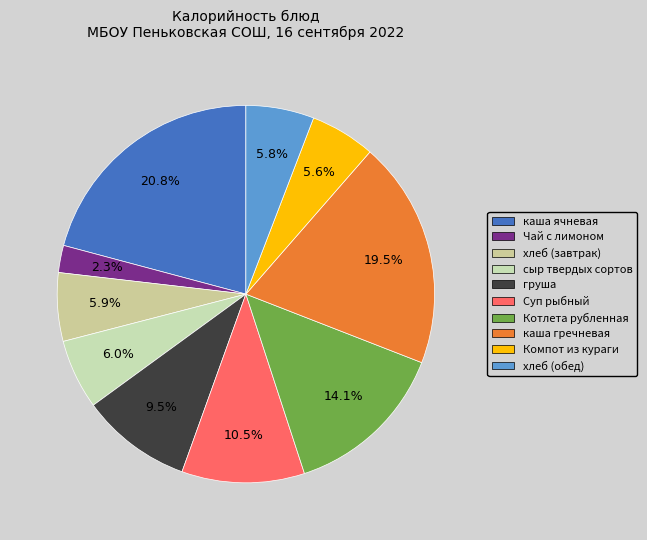

Does any single category account for the majority?

No